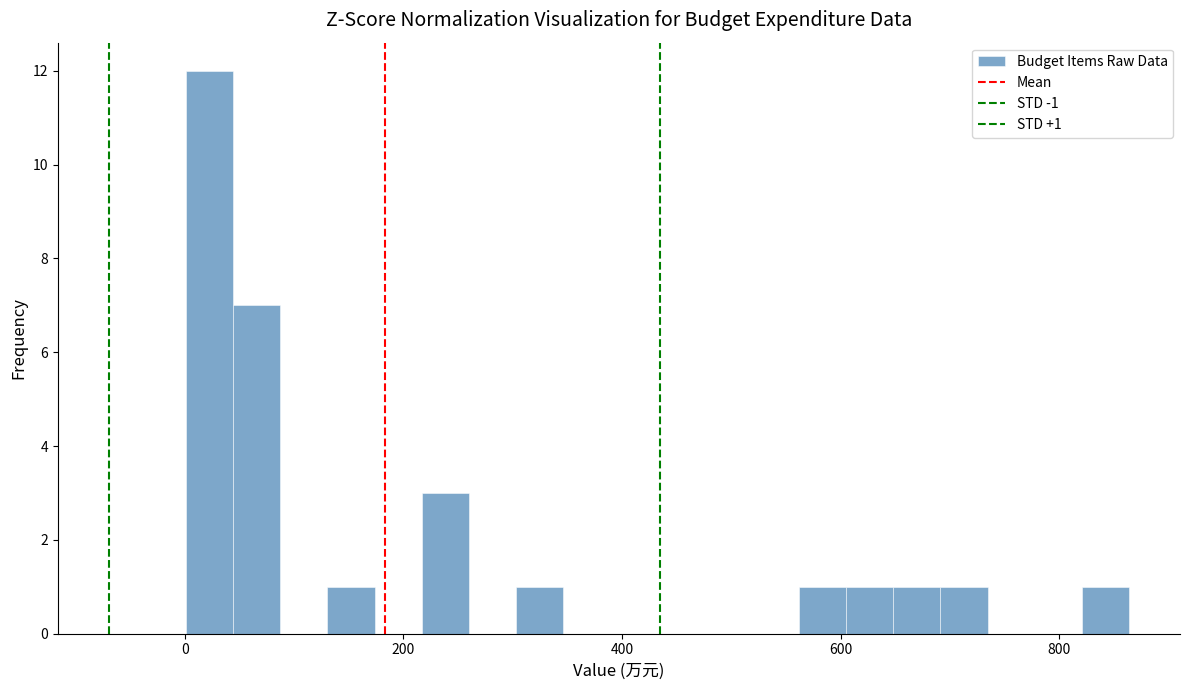

Read against the x-axis, roughly where is the centre of the tallest bar?

20